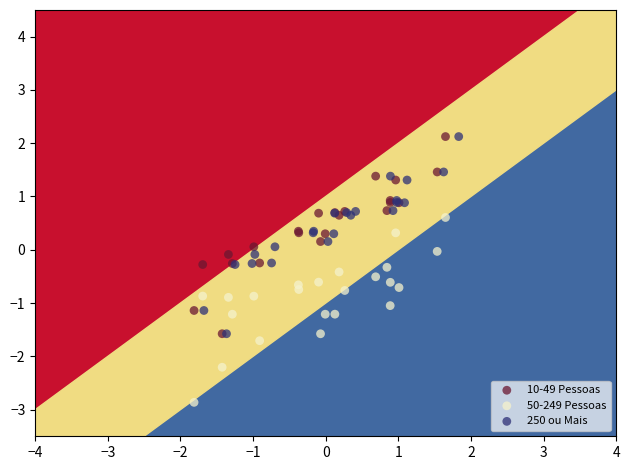

What are all the series names shown in the legend?

10-49 Pessoas, 50-249 Pessoas, 250 ou Mais